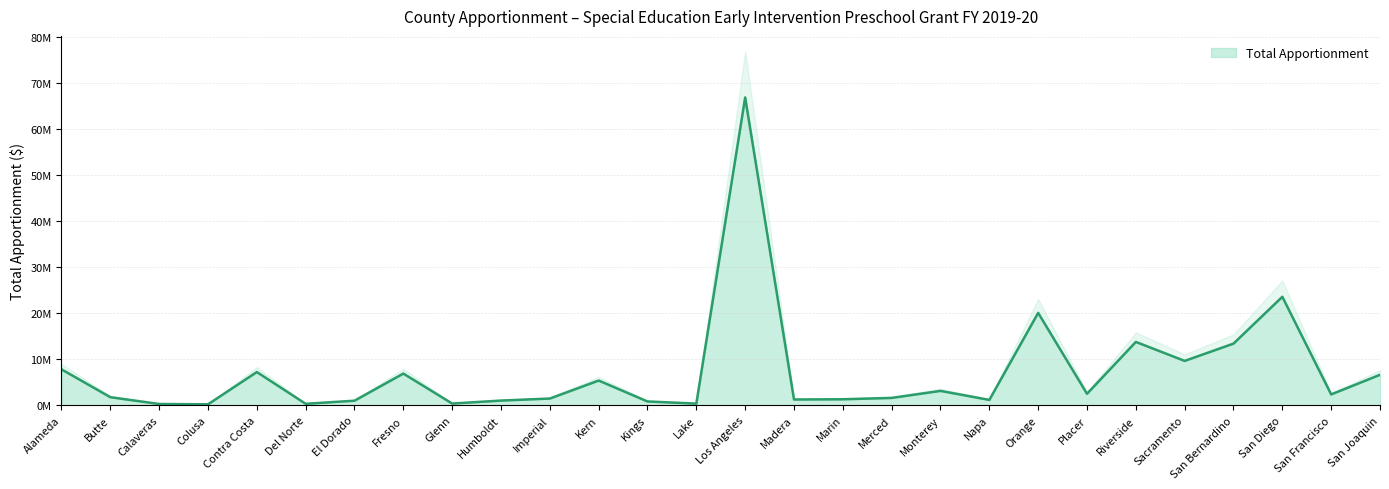

What is the smallest value displayed?

189210